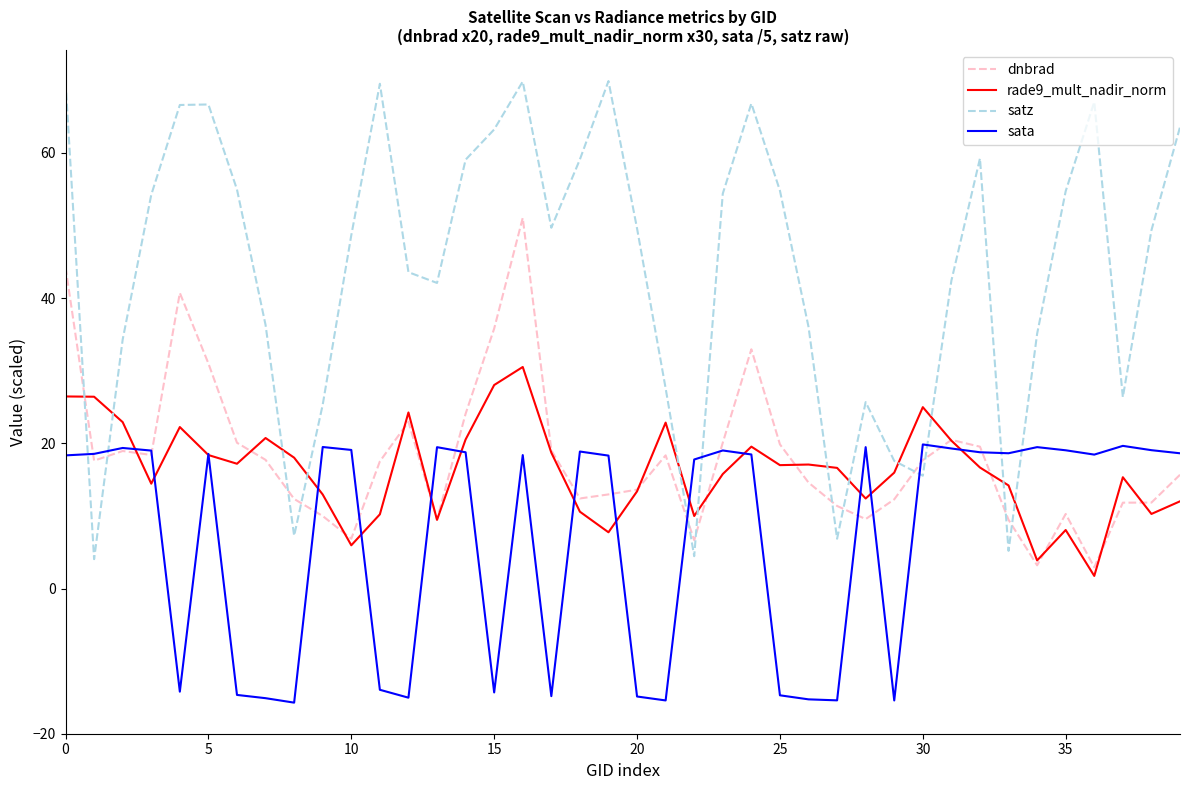

Which series has the largest range (max minus min)?

satz